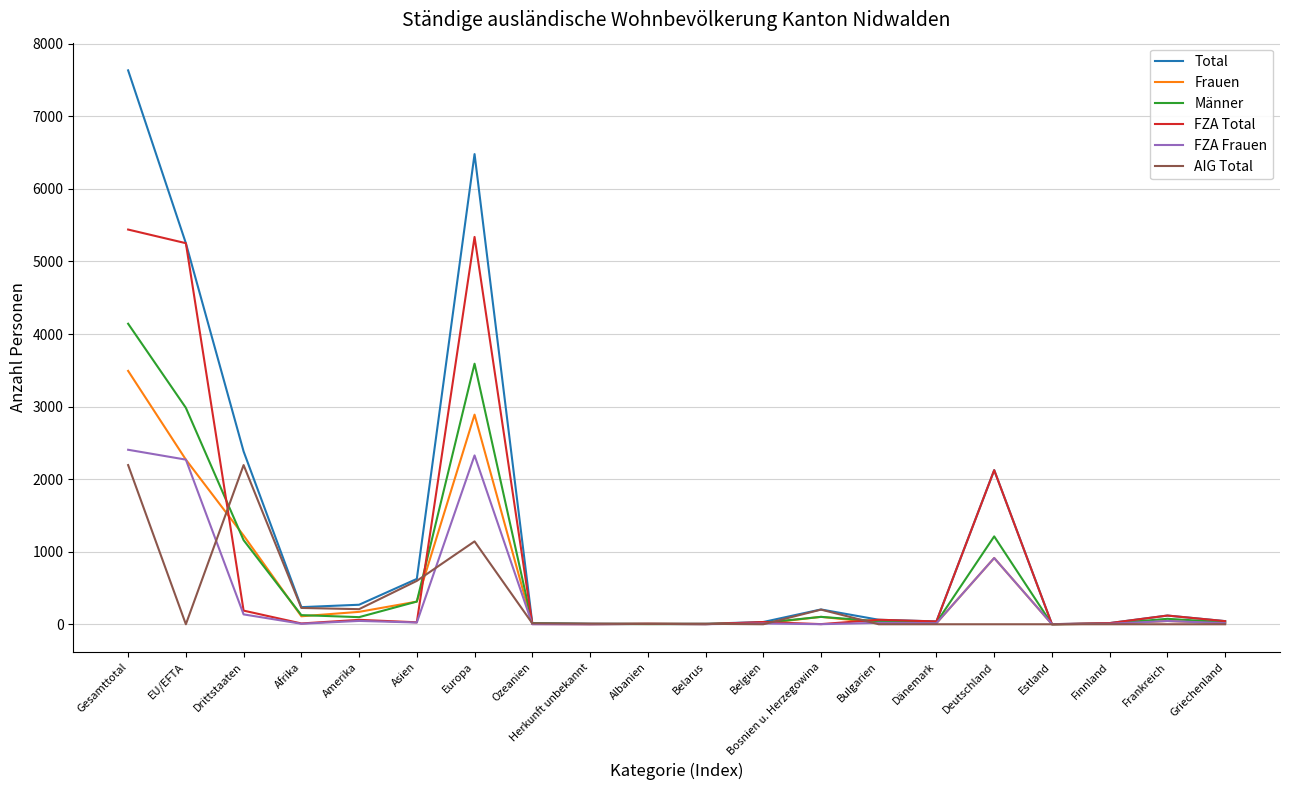

At which category is the sum across all series the highest?

Gesamttotal